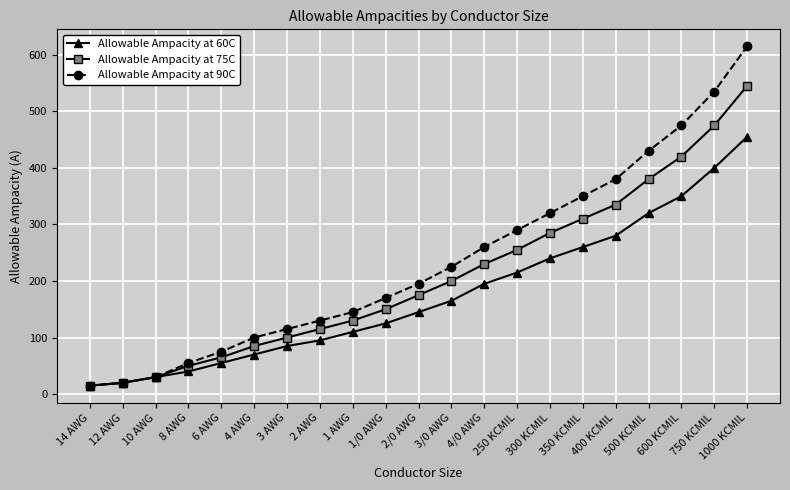

What is the label of the 10th point from the left?

1/0 AWG